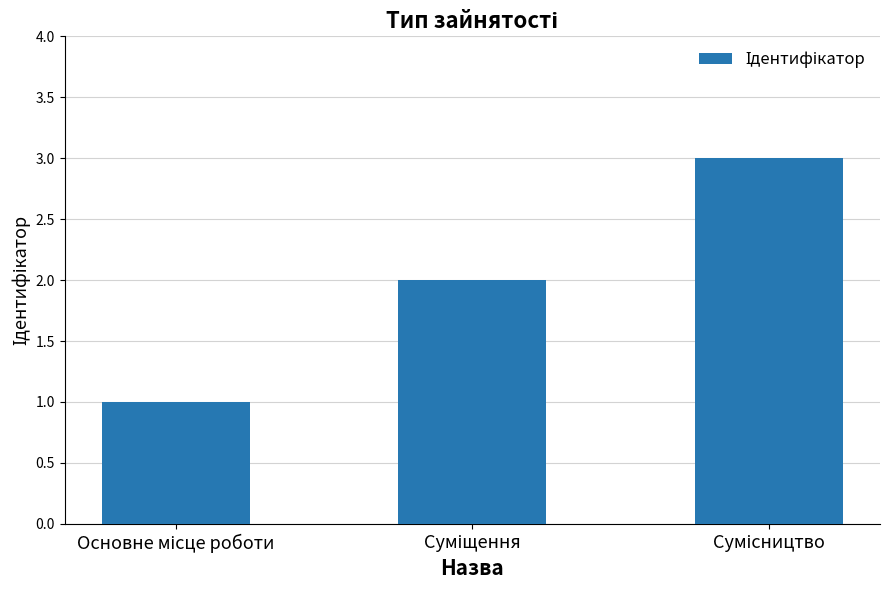

What is the smallest value displayed?

1